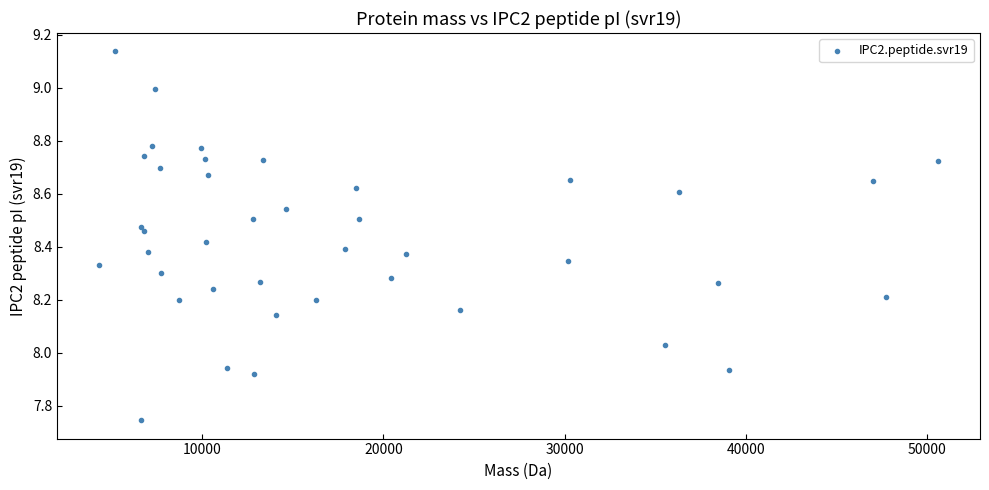

What is the range of Y values (max minus min)?

1.4